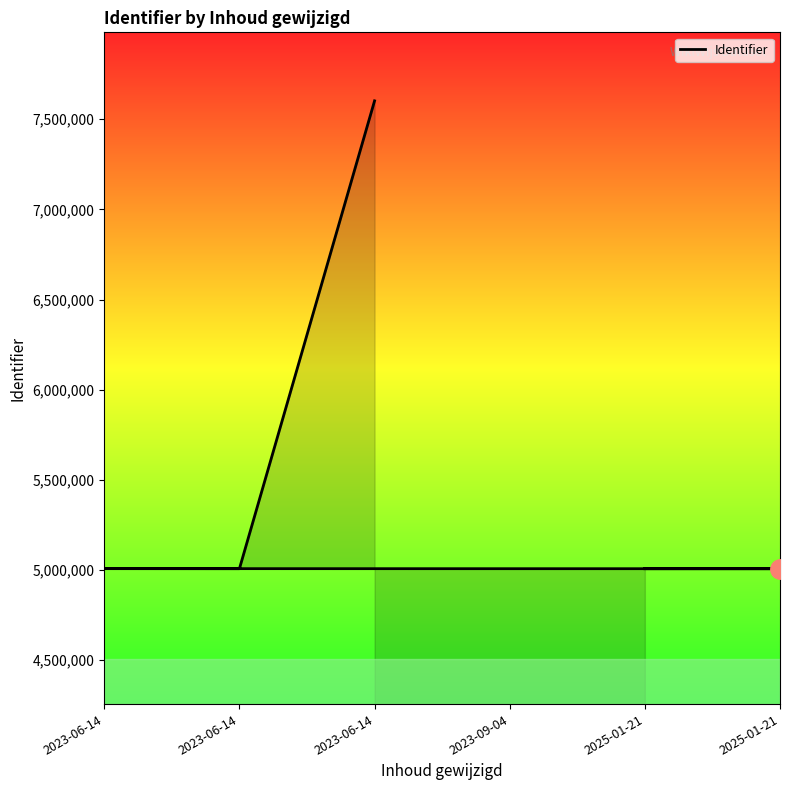

List the labels in order of value, smallest first.

2025-01-21, 2025-01-21, 2023-09-04, 2023-06-14, 2023-06-14, 2023-06-14